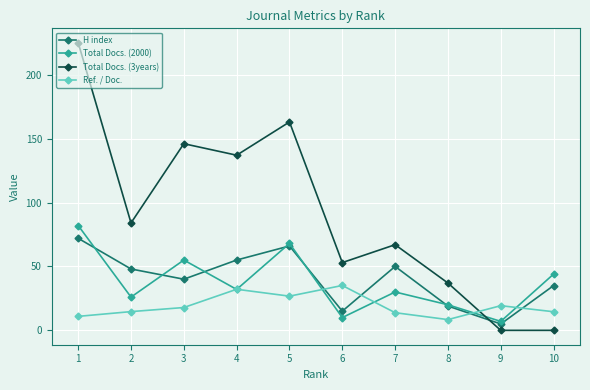

How many distinct data groups are displayed?

4